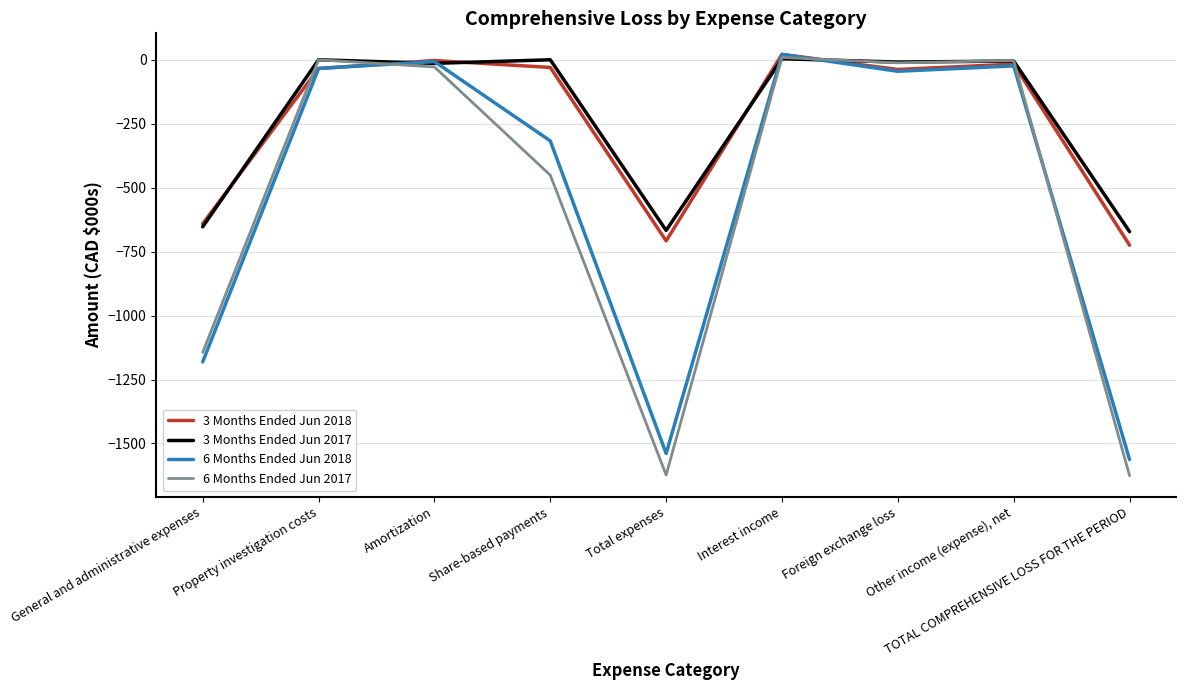

Rank the categories by 6 Months Ended Jun 2017 value from lowest to highest.

TOTAL COMPREHENSIVE LOSS FOR THE PERIOD, Total expenses, General and administrative expenses, Share-based payments, Amortization, Foreign exchange loss, Other income (expense), net, Property investigation costs, Interest income